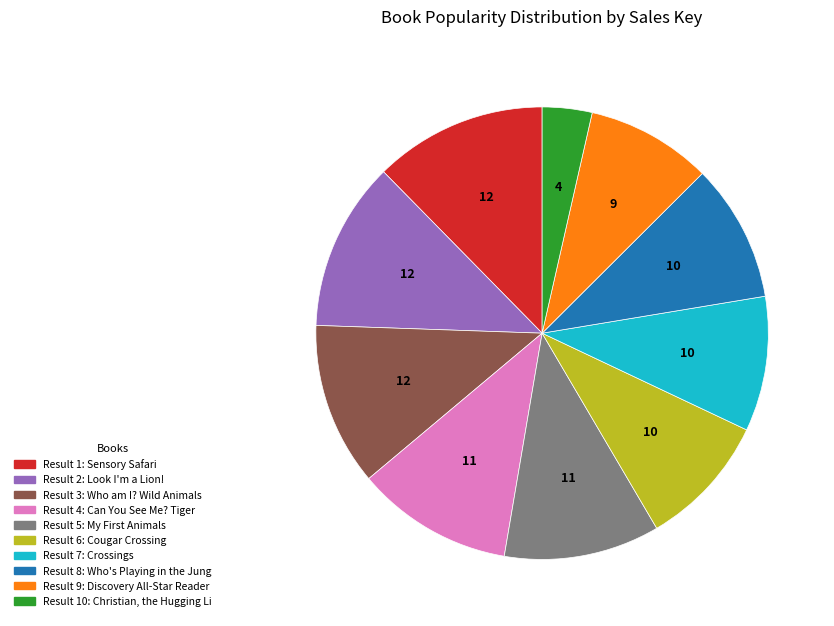

Does any single category account for the majority?

No